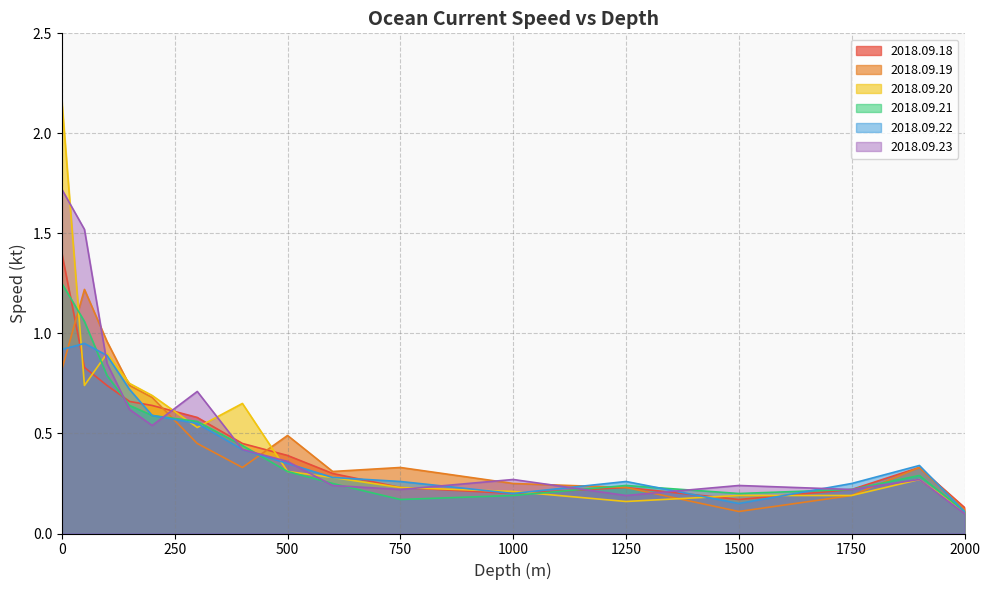

What is the sum of the 2018.09.19 values at 2000 and 750?

0.5